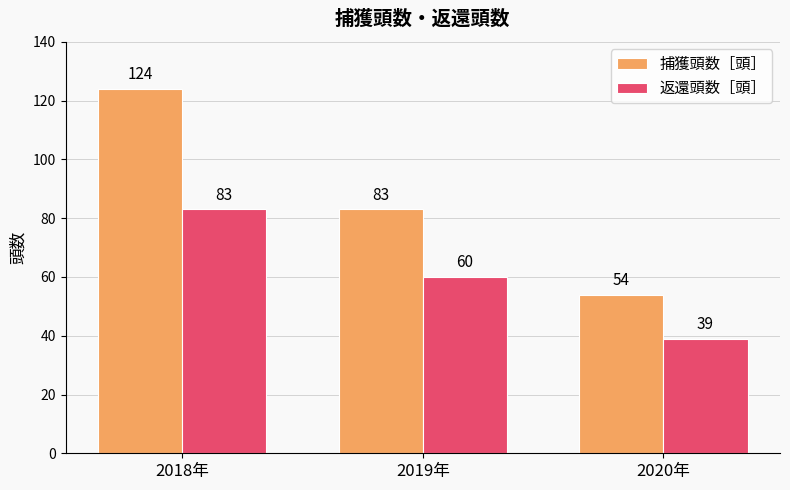

Which category has the highest value in the 捕獲頭数［頭］ series?

2018年